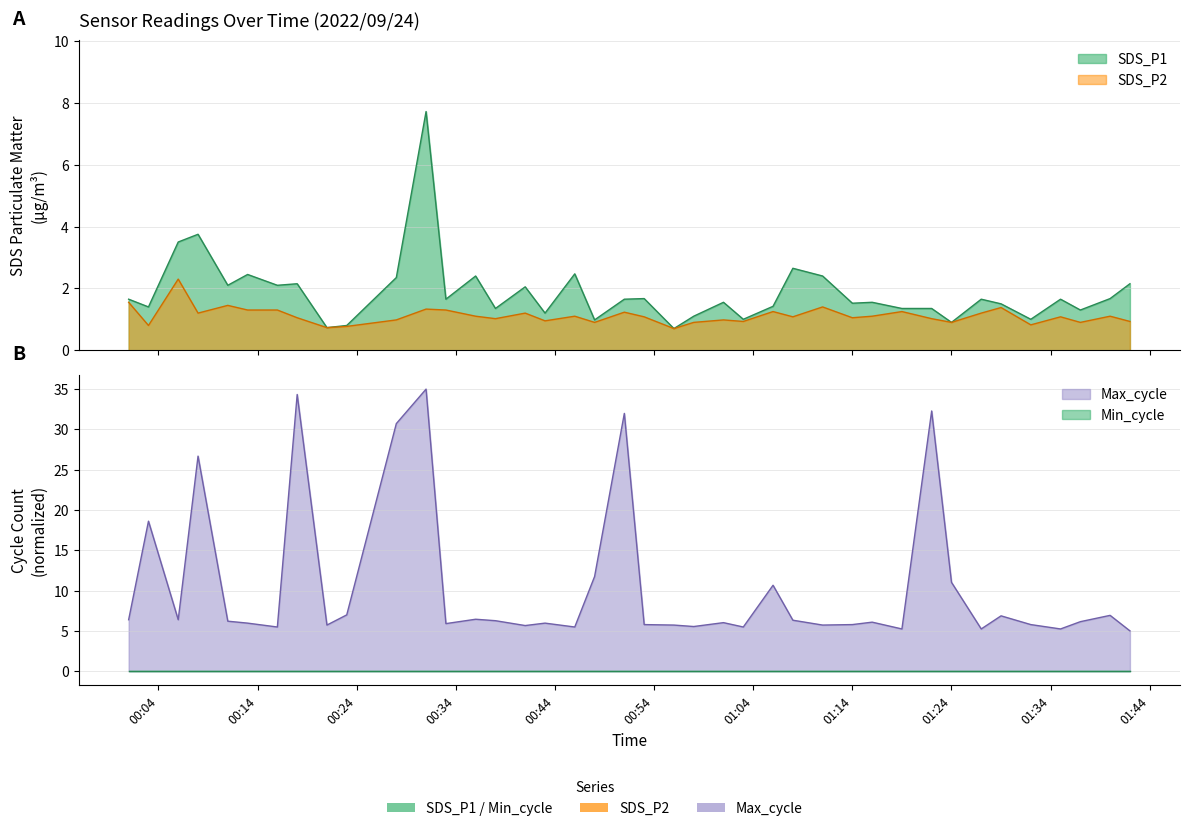

What is the difference between the second highest and minimum values in the SDS_P1 series?

3.0